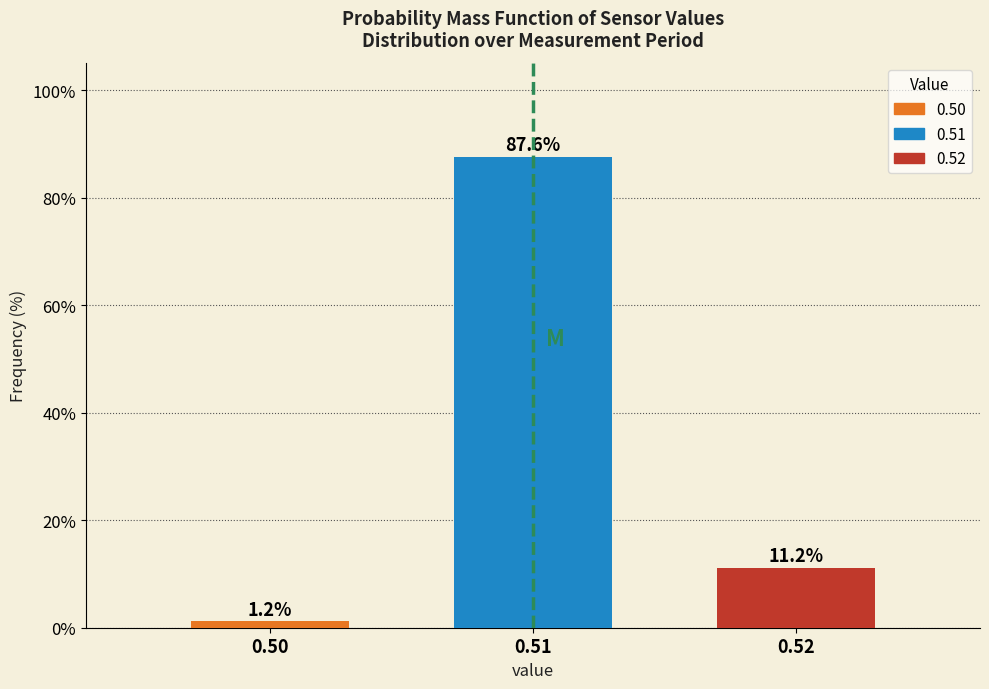

Reading left to right, list all the values displayed in this chart.

1.2	87.6	11.2